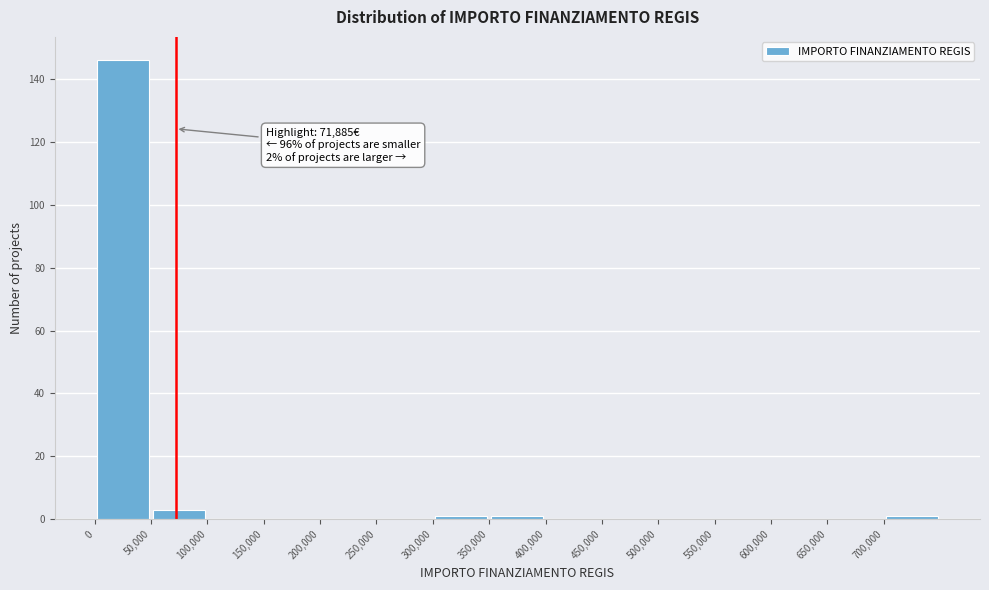

Over which range of the x-axis is the bar tallest?

0 to 50000